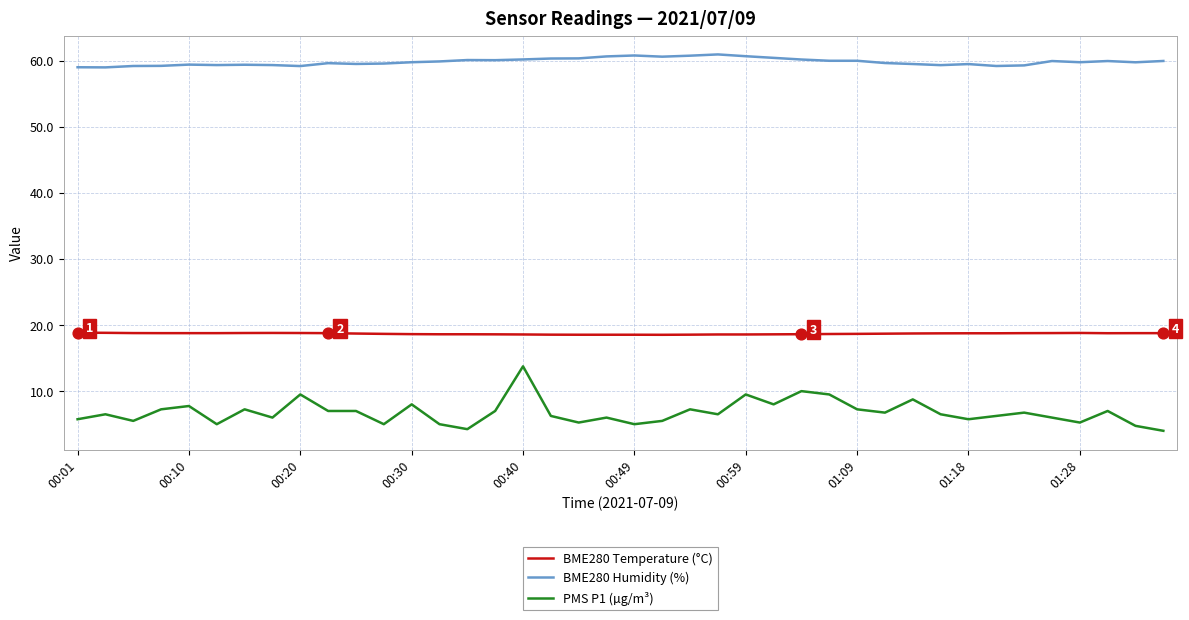

Which series has the widest spread of values?

PMS P1 (µg/m³)